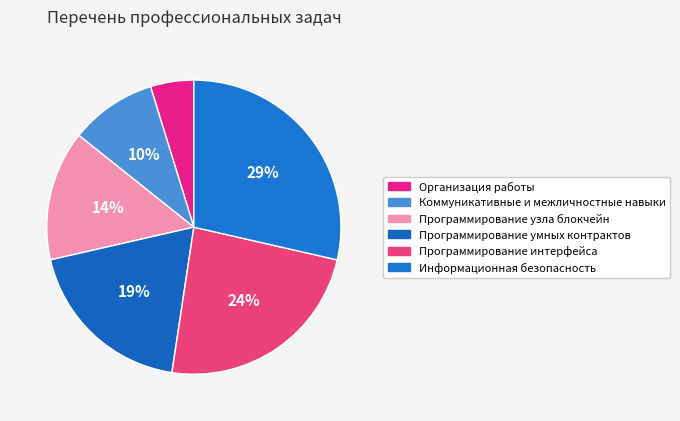

How many slices are in this pie chart?

6